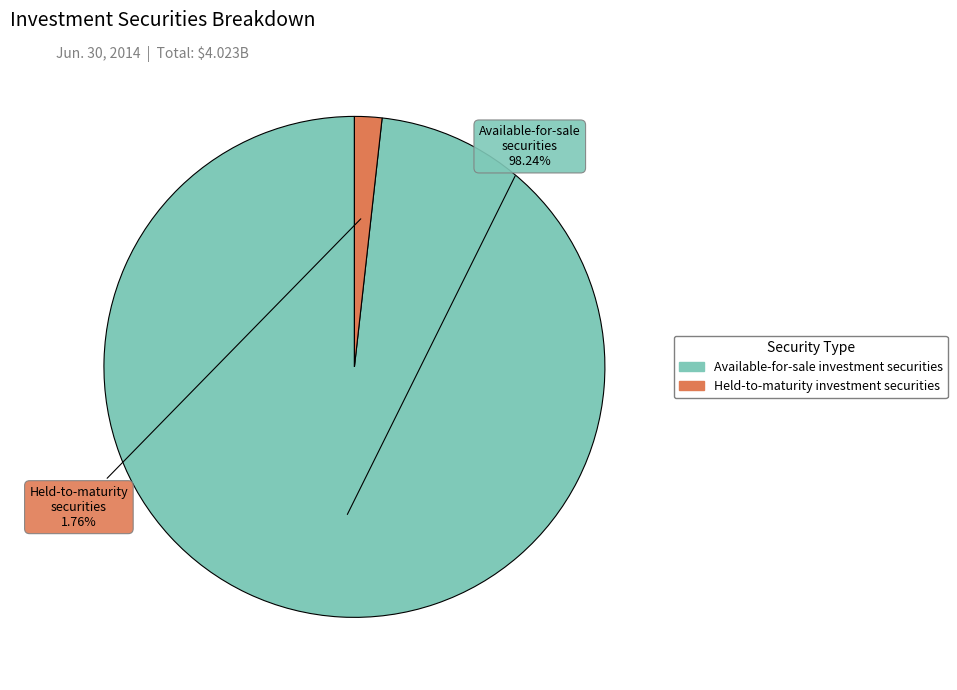

How many segments does this pie chart have?

2